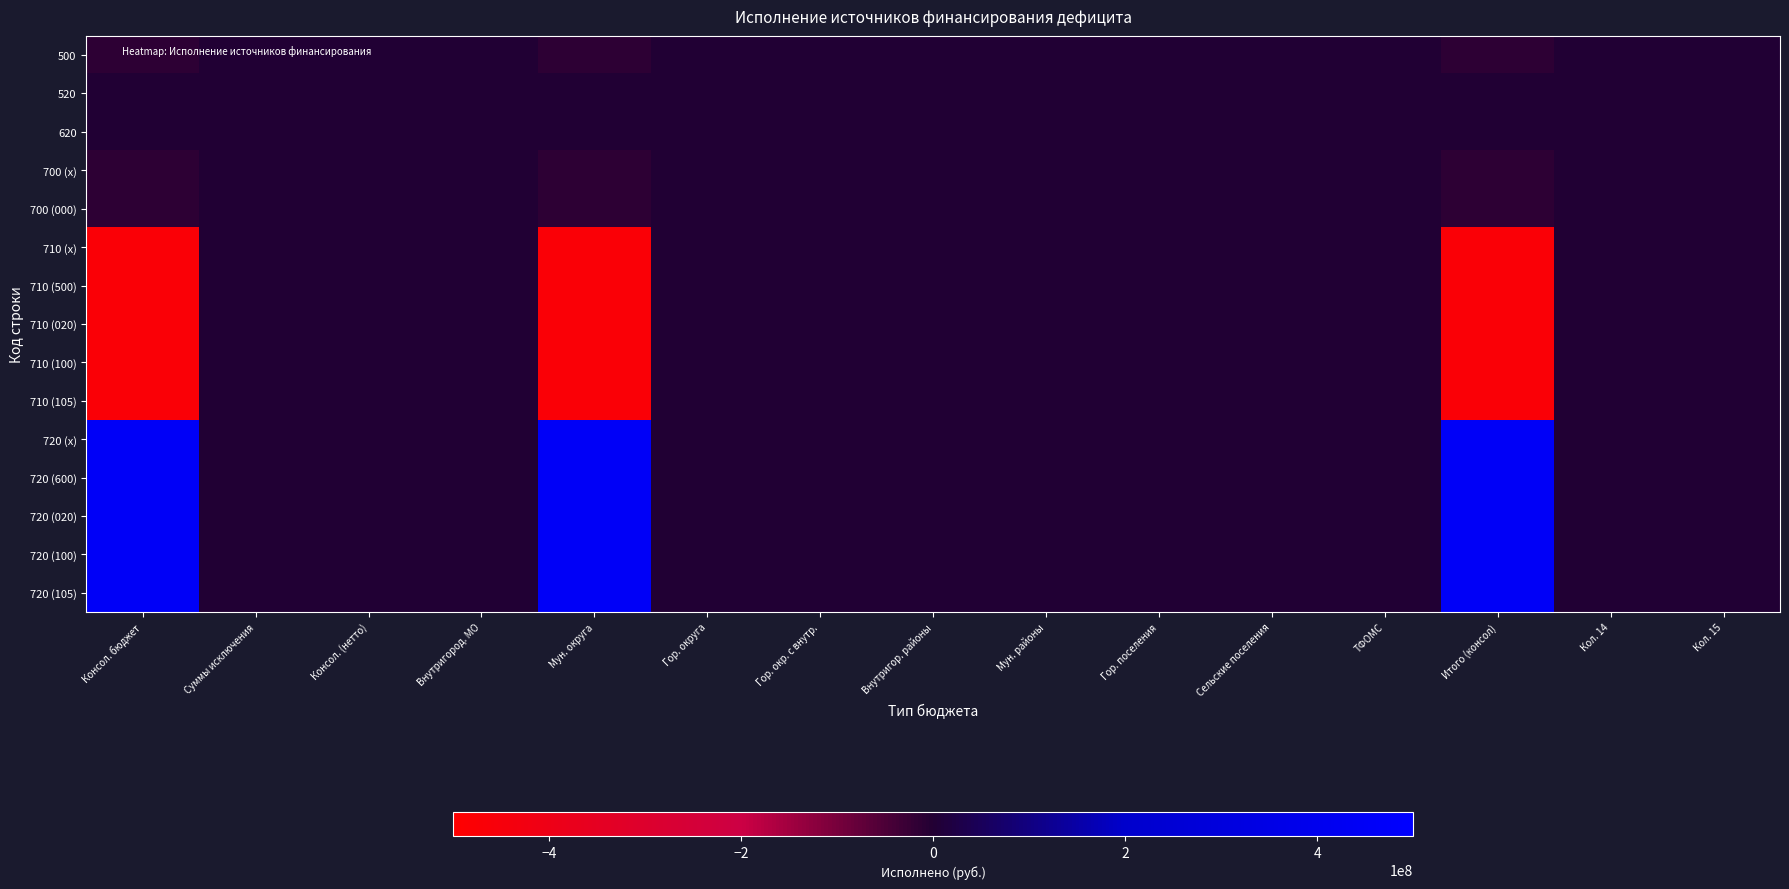

Reading left to right, extract all data points from this chart.

500: Консол. бюджет=-15264689.3	Суммы исключения=0.0	Консол. (нетто)=0.0	Внутригород. МО=0.0	Мун. округа=-15264689.3	Гор. округа=1053405.0	Гор. окр. с внутр.=0.0	Внутригор. районы=0.0	Мун. районы=0.0	Гор. поселения=0.0	Сельские поселения=0.0	ТФОМС=0.0	Итого (консол)=-14211284.3	Кол. 14=0.0	Кол. 15=0.0
520: Консол. бюджет=0.0	Суммы исключения=0.0	Консол. (нетто)=0.0	Внутригород. МО=0.0	Мун. округа=0.0	Гор. округа=0.0	Гор. окр. с внутр.=0.0	Внутригор. районы=0.0	Мун. районы=0.0	Гор. поселения=0.0	Сельские поселения=0.0	ТФОМС=0.0	Итого (консол)=0.0	Кол. 14=0.0	Кол. 15=0.0
620: Консол. бюджет=0.0	Суммы исключения=0.0	Консол. (нетто)=0.0	Внутригород. МО=0.0	Мун. округа=0.0	Гор. округа=0.0	Гор. окр. с внутр.=0.0	Внутригор. районы=0.0	Мун. районы=0.0	Гор. поселения=0.0	Сельские поселения=0.0	ТФОМС=0.0	Итого (консол)=0.0	Кол. 14=0.0	Кол. 15=0.0
700 (х): Консол. бюджет=-15264689.3	Суммы исключения=0.0	Консол. (нетто)=0.0	Внутригород. МО=0.0	Мун. округа=-15264689.3	Гор. округа=1053405.0	Гор. окр. с внутр.=0.0	Внутригор. районы=0.0	Мун. районы=0.0	Гор. поселения=0.0	Сельские поселения=0.0	ТФОМС=0.0	Итого (консол)=-14211284.3	Кол. 14=0.0	Кол. 15=0.0
700 (000): Консол. бюджет=-15264689.3	Суммы исключения=0.0	Консол. (нетто)=0.0	Внутригород. МО=0.0	Мун. округа=-15264689.3	Гор. округа=1053405.0	Гор. окр. с внутр.=0.0	Внутригор. районы=0.0	Мун. районы=0.0	Гор. поселения=0.0	Сельские поселения=0.0	ТФОМС=0.0	Итого (консол)=-14211284.3	Кол. 14=0.0	Кол. 15=0.0
710 (х): Консол. бюджет=-470175630.3	Суммы исключения=0.0	Консол. (нетто)=0.0	Внутригород. МО=0.0	Мун. округа=-470175630.3	Гор. округа=0.0	Гор. окр. с внутр.=0.0	Внутригор. районы=0.0	Мун. районы=0.0	Гор. поселения=0.0	Сельские поселения=0.0	ТФОМС=0.0	Итого (консол)=-470175630.3	Кол. 14=0.0	Кол. 15=0.0
710 (500): Консол. бюджет=-470175630.3	Суммы исключения=0.0	Консол. (нетто)=0.0	Внутригород. МО=0.0	Мун. округа=-470175630.3	Гор. округа=0.0	Гор. окр. с внутр.=0.0	Внутригор. районы=0.0	Мун. районы=0.0	Гор. поселения=0.0	Сельские поселения=0.0	ТФОМС=0.0	Итого (консол)=-470175630.3	Кол. 14=0.0	Кол. 15=0.0
710 (020): Консол. бюджет=-470175630.3	Суммы исключения=0.0	Консол. (нетто)=0.0	Внутригород. МО=0.0	Мун. округа=-470175630.3	Гор. округа=0.0	Гор. окр. с внутр.=0.0	Внутригор. районы=0.0	Мун. районы=0.0	Гор. поселения=0.0	Сельские поселения=0.0	ТФОМС=0.0	Итого (консол)=-470175630.3	Кол. 14=0.0	Кол. 15=0.0
710 (100): Консол. бюджет=-470175630.3	Суммы исключения=0.0	Консол. (нетто)=0.0	Внутригород. МО=0.0	Мун. округа=-470175630.3	Гор. округа=0.0	Гор. окр. с внутр.=0.0	Внутригор. районы=0.0	Мун. районы=0.0	Гор. поселения=0.0	Сельские поселения=0.0	ТФОМС=0.0	Итого (консол)=-470175630.3	Кол. 14=0.0	Кол. 15=0.0
710 (105): Консол. бюджет=-470175630.3	Суммы исключения=0.0	Консол. (нетто)=0.0	Внутригород. МО=0.0	Мун. округа=-470175630.3	Гор. округа=0.0	Гор. окр. с внутр.=0.0	Внутригор. районы=0.0	Мун. районы=0.0	Гор. поселения=0.0	Сельские поселения=0.0	ТФОМС=0.0	Итого (консол)=-470175630.3	Кол. 14=0.0	Кол. 15=0.0
720 (х): Консол. бюджет=454910941.0	Суммы исключения=0.0	Консол. (нетто)=0.0	Внутригород. МО=0.0	Мун. округа=454910941.0	Гор. округа=1053405.0	Гор. окр. с внутр.=0.0	Внутригор. районы=0.0	Мун. районы=0.0	Гор. поселения=0.0	Сельские поселения=0.0	ТФОМС=0.0	Итого (консол)=455964346.0	Кол. 14=0.0	Кол. 15=0.0
720 (600): Консол. бюджет=454910941.0	Суммы исключения=0.0	Консол. (нетто)=0.0	Внутригород. МО=0.0	Мун. округа=454910941.0	Гор. округа=1053405.0	Гор. окр. с внутр.=0.0	Внутригор. районы=0.0	Мун. районы=0.0	Гор. поселения=0.0	Сельские поселения=0.0	ТФОМС=0.0	Итого (консол)=455964346.0	Кол. 14=0.0	Кол. 15=0.0
720 (020): Консол. бюджет=454910941.0	Суммы исключения=0.0	Консол. (нетто)=0.0	Внутригород. МО=0.0	Мун. округа=454910941.0	Гор. округа=1053405.0	Гор. окр. с внутр.=0.0	Внутригор. районы=0.0	Мун. районы=0.0	Гор. поселения=0.0	Сельские поселения=0.0	ТФОМС=0.0	Итого (консол)=455964346.0	Кол. 14=0.0	Кол. 15=0.0
720 (100): Консол. бюджет=454910941.0	Суммы исключения=0.0	Консол. (нетто)=0.0	Внутригород. МО=0.0	Мун. округа=454910941.0	Гор. округа=1053405.0	Гор. окр. с внутр.=0.0	Внутригор. районы=0.0	Мун. районы=0.0	Гор. поселения=0.0	Сельские поселения=0.0	ТФОМС=0.0	Итого (консол)=455964346.0	Кол. 14=0.0	Кол. 15=0.0
720 (105): Консол. бюджет=454910941.0	Суммы исключения=0.0	Консол. (нетто)=0.0	Внутригород. МО=0.0	Мун. округа=454910941.0	Гор. округа=1053405.0	Гор. окр. с внутр.=0.0	Внутригор. районы=0.0	Мун. районы=0.0	Гор. поселения=0.0	Сельские поселения=0.0	ТФОМС=0.0	Итого (консол)=455964346.0	Кол. 14=0.0	Кол. 15=0.0